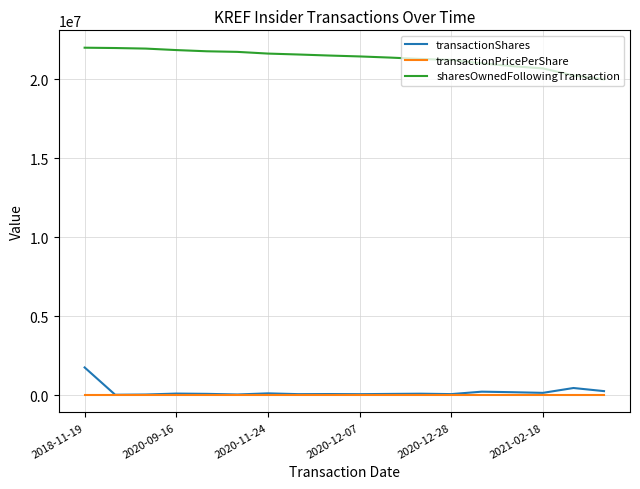

True or false: sharesOwnedFollowingTransaction and transactionShares cross at least once.

False